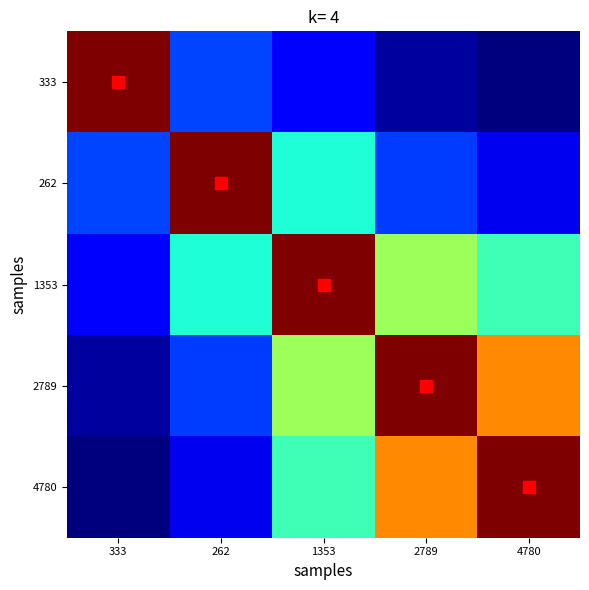

Reading left to right, extract all data points from this chart.

333: 333=1.0	262=0.2	1353=0.1	2789=0.0	4780=0.0
262: 333=0.2	262=1.0	1353=0.4	2789=0.2	4780=0.1
1353: 333=0.1	262=0.4	1353=1.0	2789=0.5	4780=0.4
2789: 333=0.0	262=0.2	1353=0.5	2789=1.0	4780=0.8
4780: 333=0.0	262=0.1	1353=0.4	2789=0.8	4780=1.0